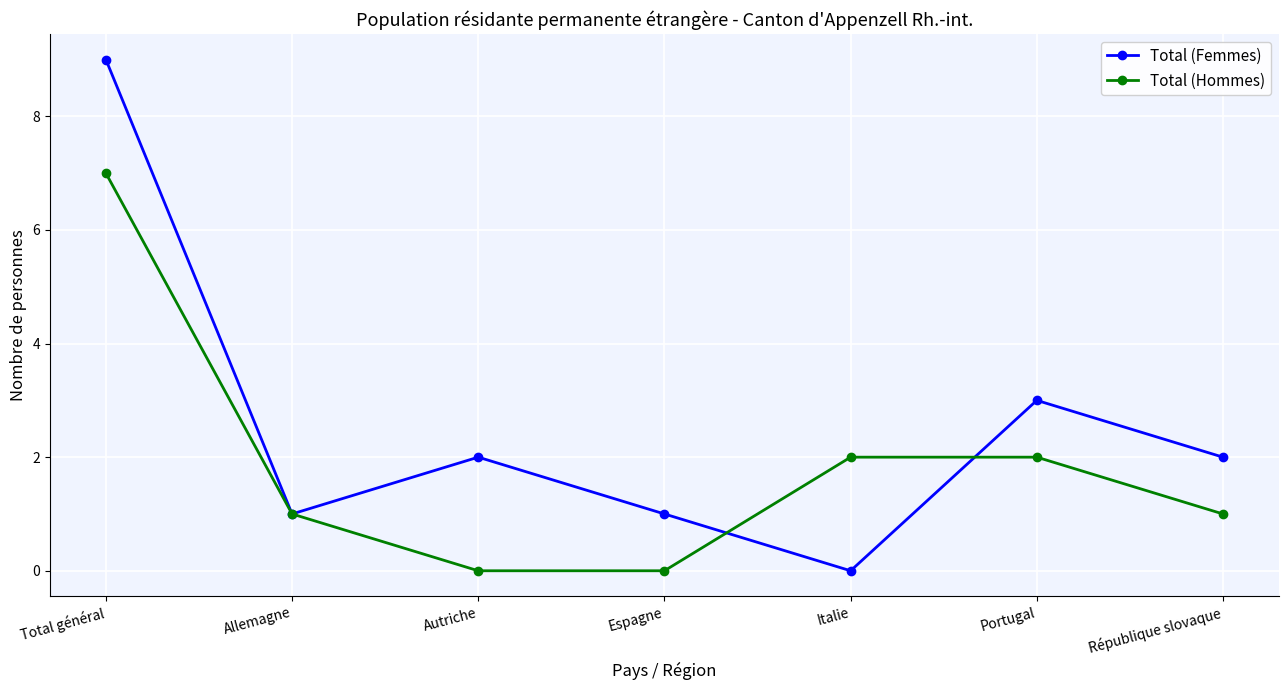

Where is Total (Femmes) nearest to the value 4?

Portugal